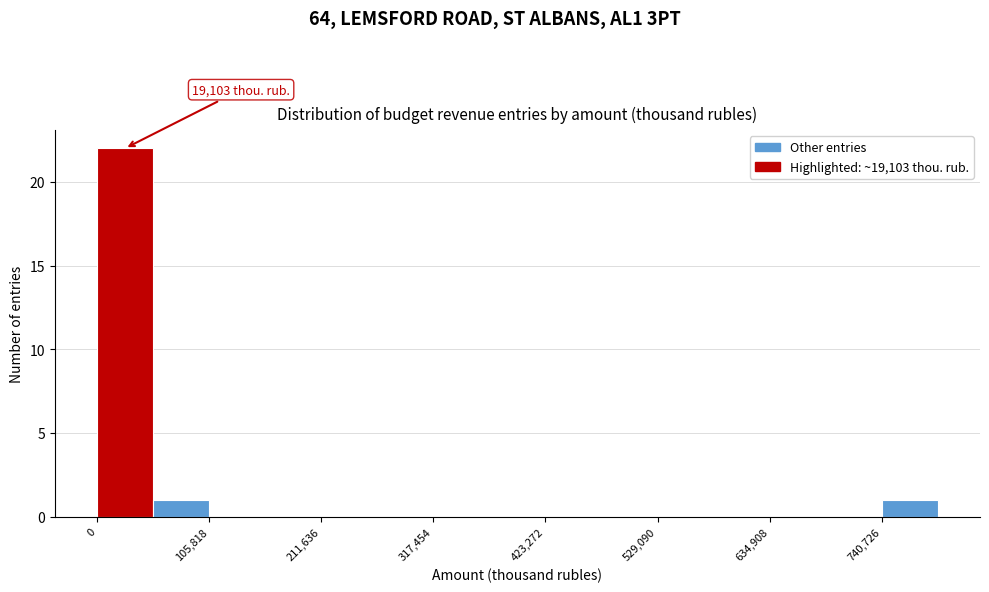

Around what value on the x-axis is the tallest bar? Give the approximate position of its centre, as read against the axis.

20000